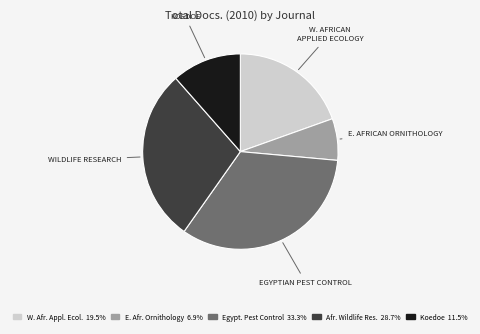

Does any single category account for the majority?

No